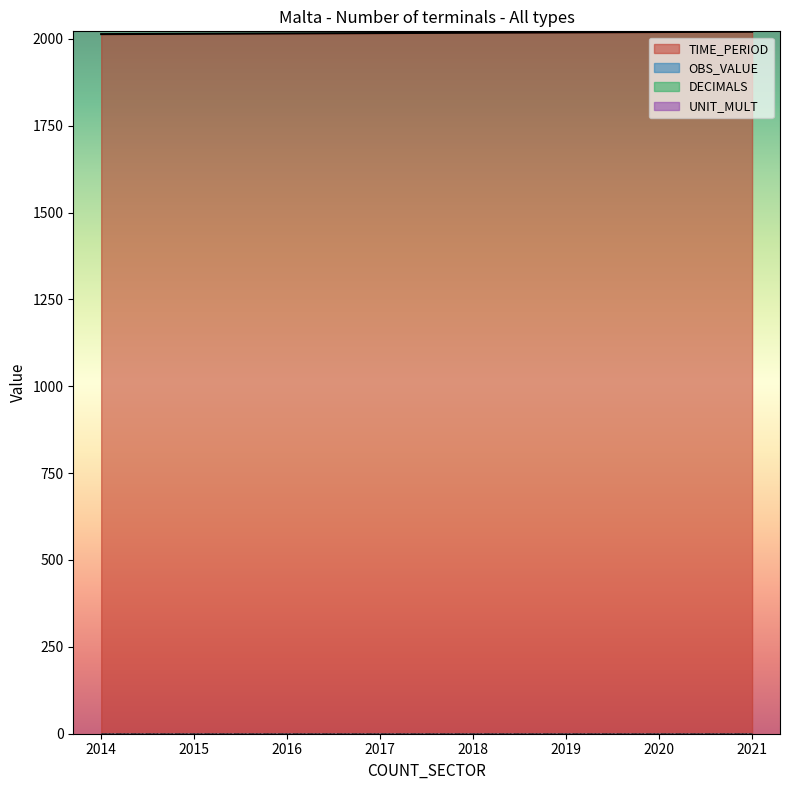

Reading left to right, transcribe all the data shown in this chart.

TIME_PERIOD: 2014	2015	2016	2017	2018	2019	2020	2021
OBS_VALUE: 0	0	0	0	0	0	0	0
DECIMALS: 0	0	0	0	0	0	0	0
UNIT_MULT: 0	0	0	0	0	0	0	0